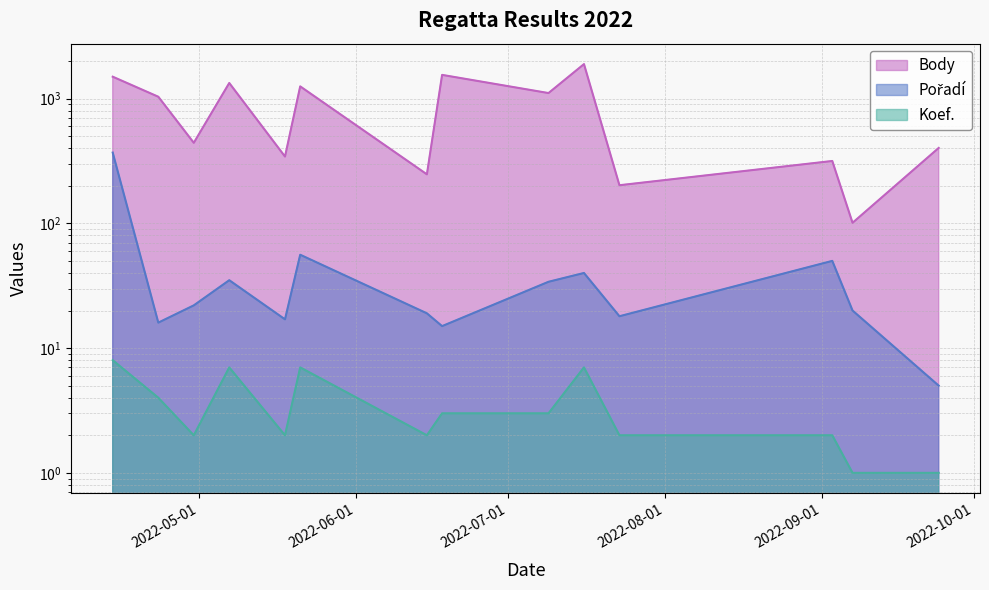

What is the value of the Pořadí point at the 12th from the left?

50